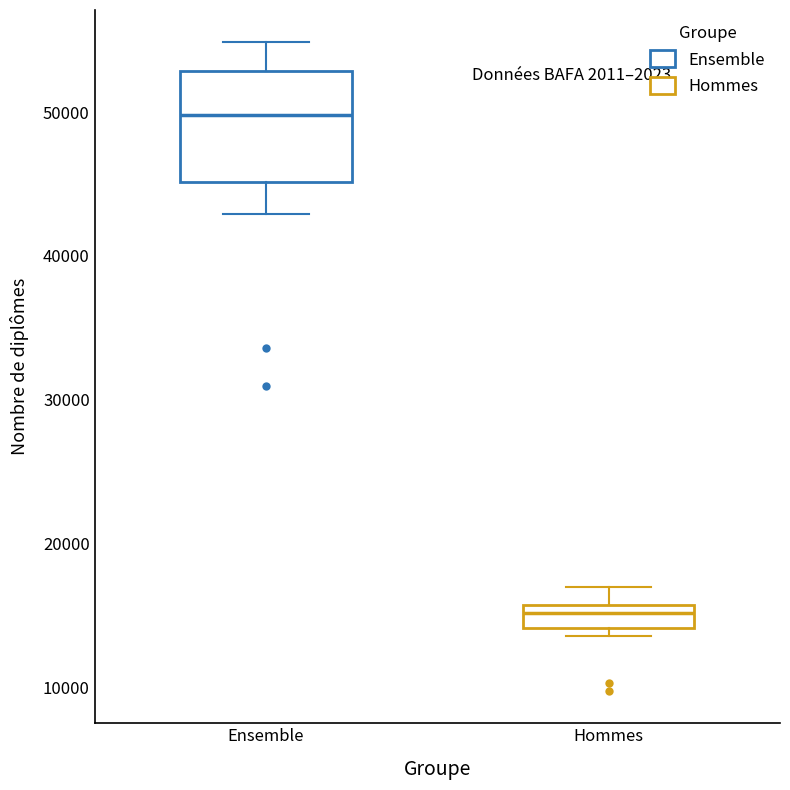

Reading left to right, transcribe this box plot: for each box, give where its median line is, the range the box spans, and where its two whiskers end, as read against the y-axis. The values are not printed on the chart, so give them approximately, as read against the axis.

Ensemble: median 50000, box 45000 to 53000, whiskers 43000 to 55000
Hommes: median 15000, box 14000 to 16000, whiskers 14000 (just below the box's lower edge) to 17000